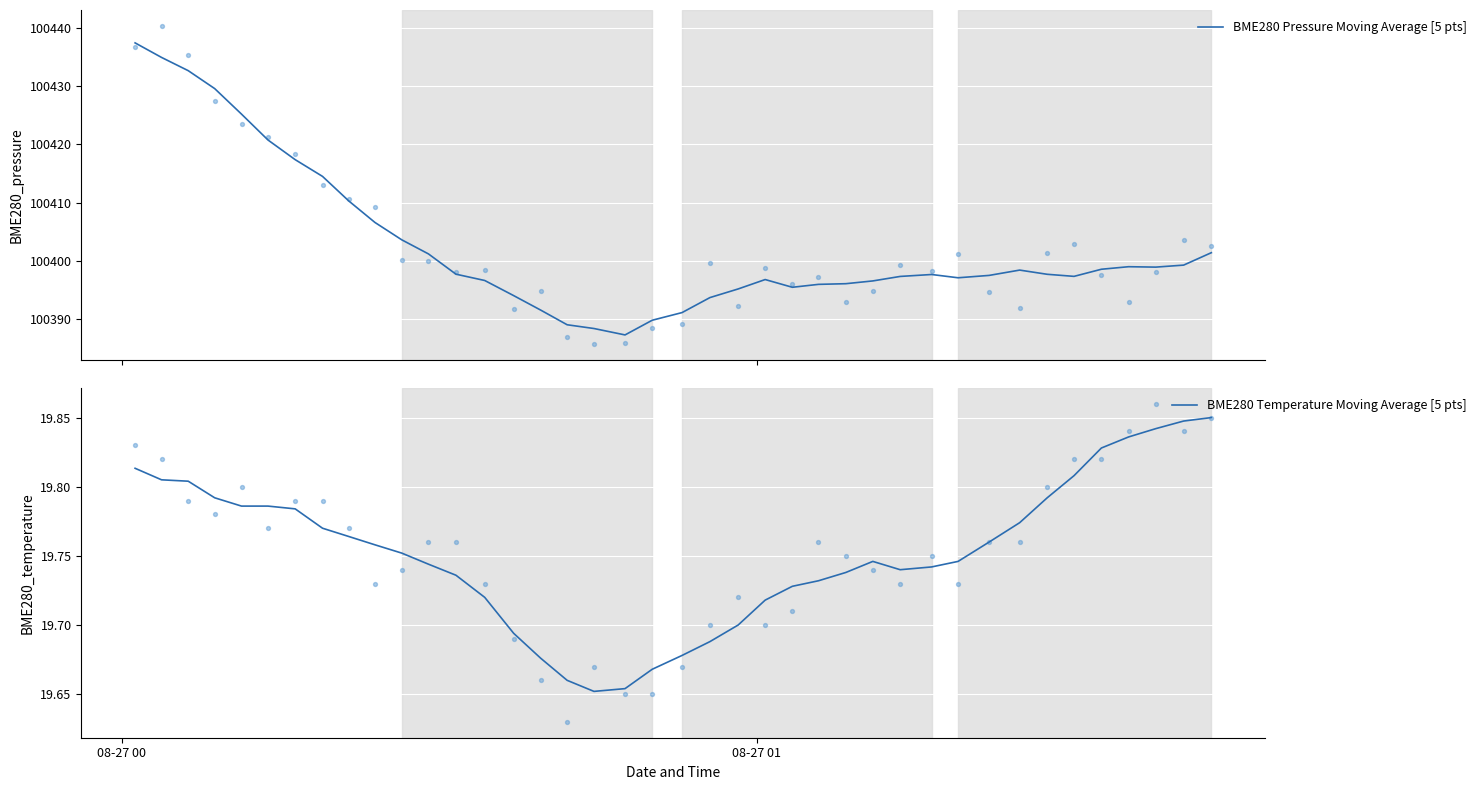

At how many categories does at least one series exceed 84841?

40